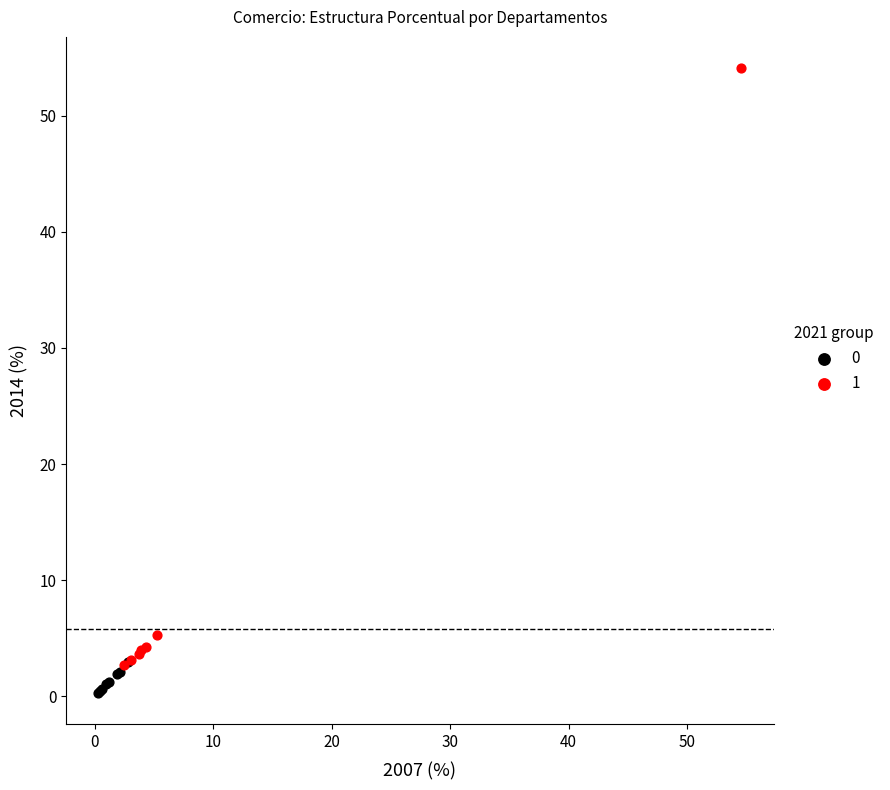

Which series reaches the minimum Y coordinate?

0